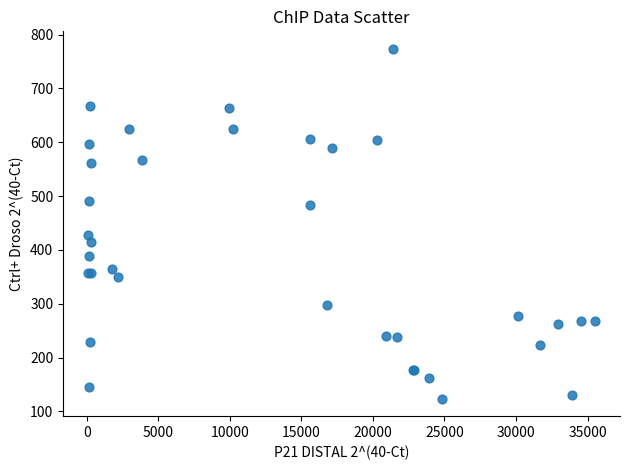

What Y value in the scatter plot is closest to 448?

427.5